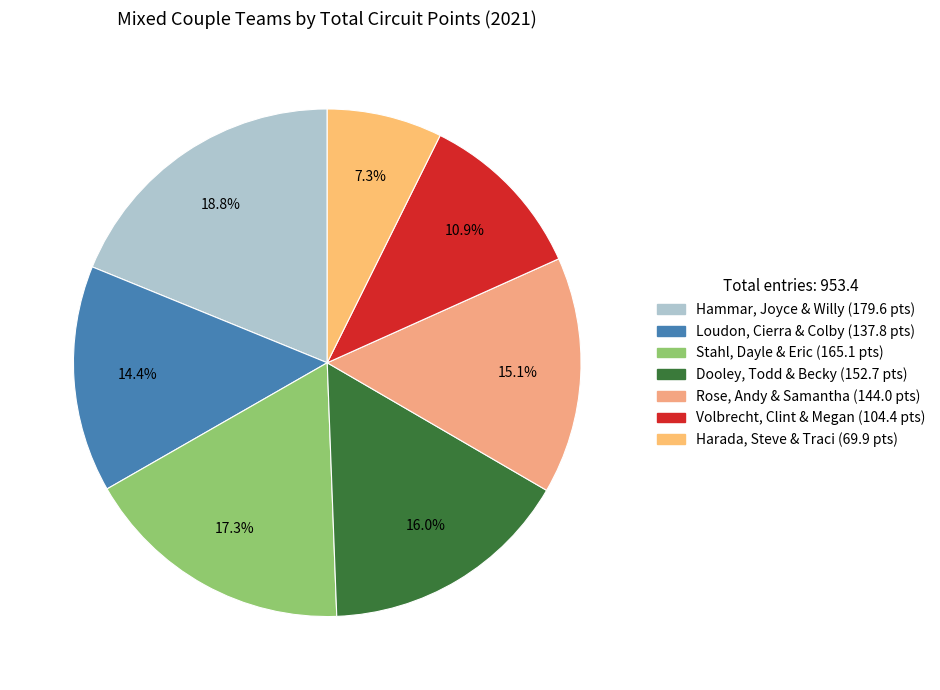

How many segments does this pie chart have?

7